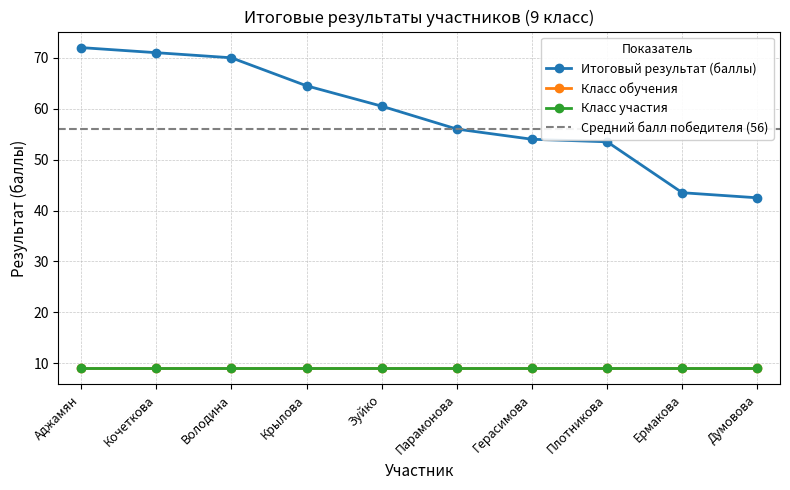

What is the minimum value for Класс участия?

9.0